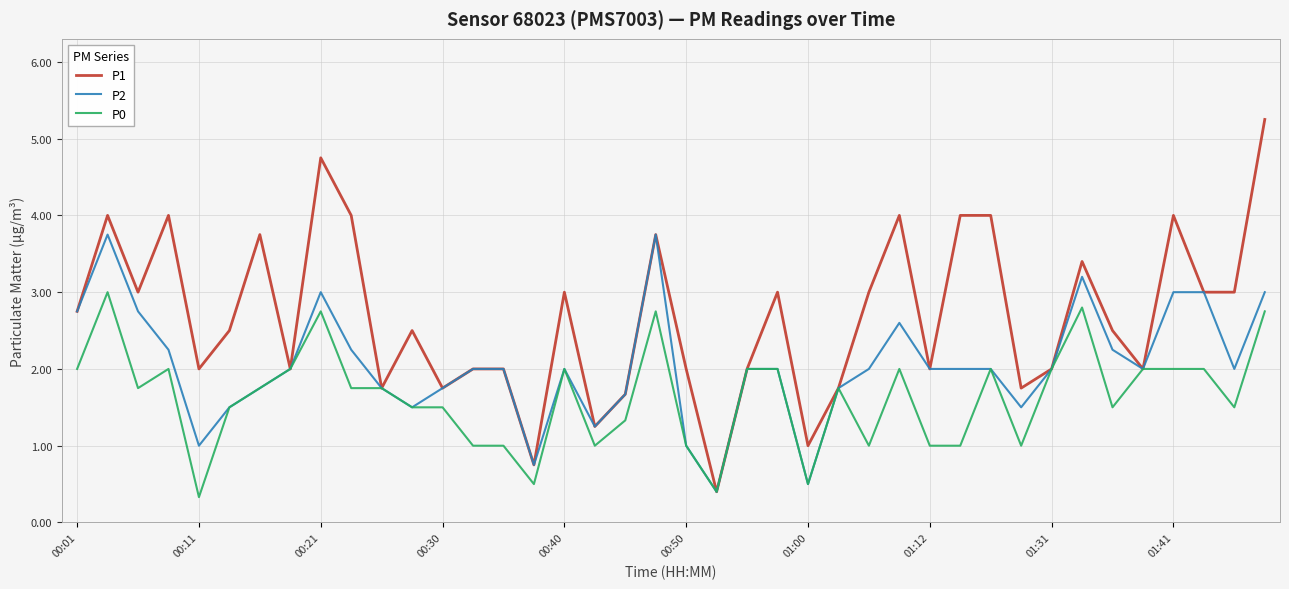

What is the maximum value for P0?

3.0